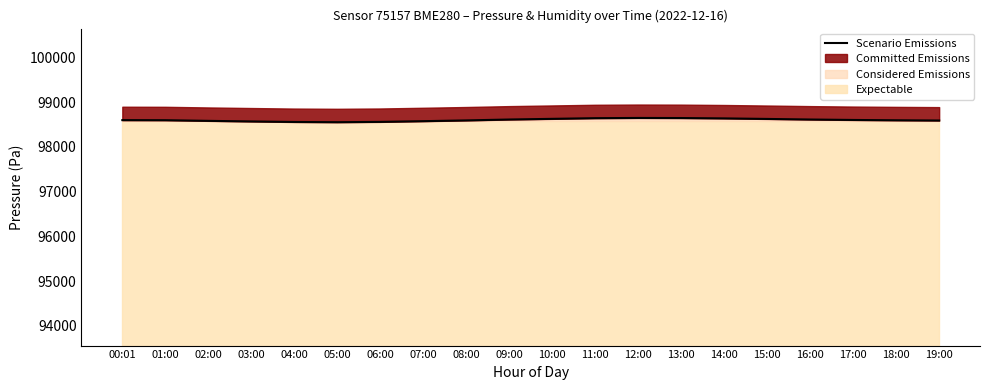

What is the value of the 8th point from the left?

98578.0